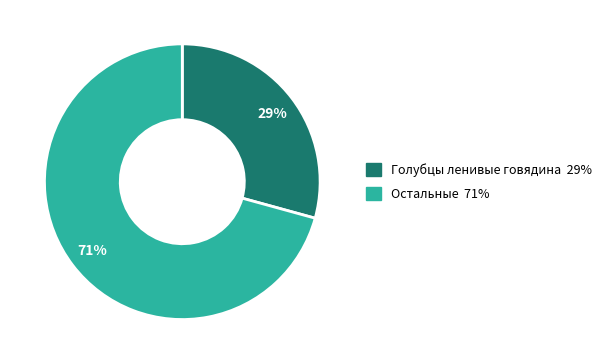

How many segments does this pie chart have?

2